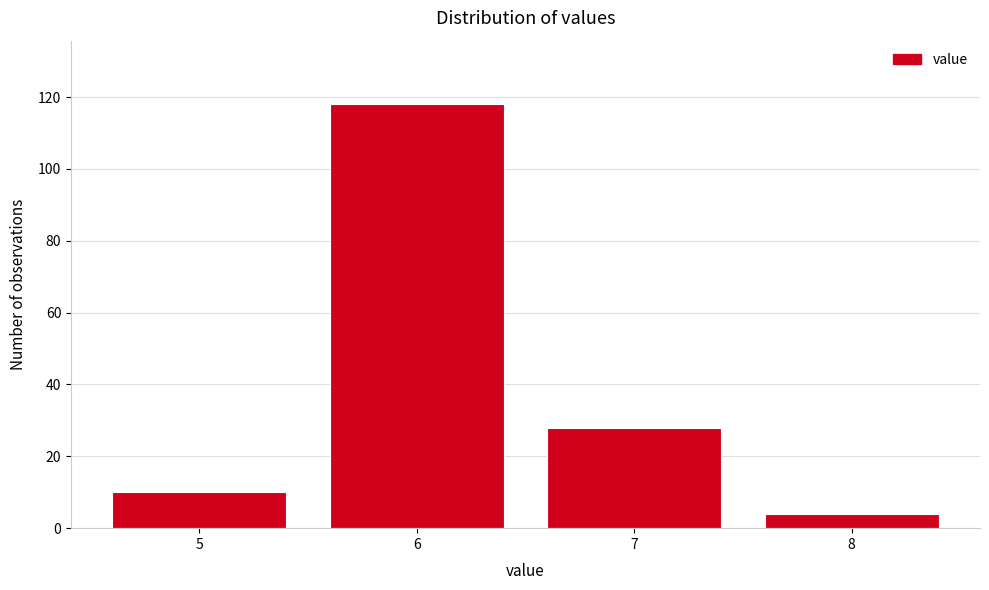

Reading left to right, transcribe all the data shown in this chart.

5=10	6=118	7=28	8=4